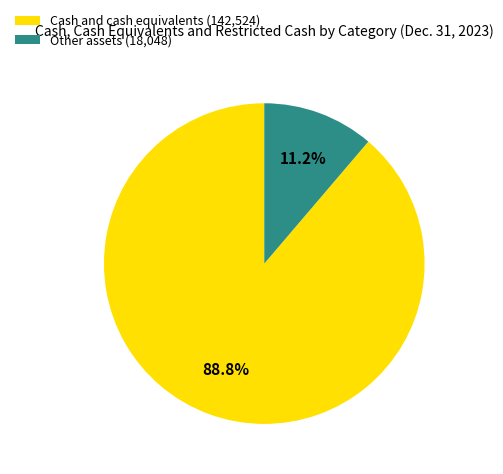

What percentage is the Other assets slice, to the nearest percent?

11%